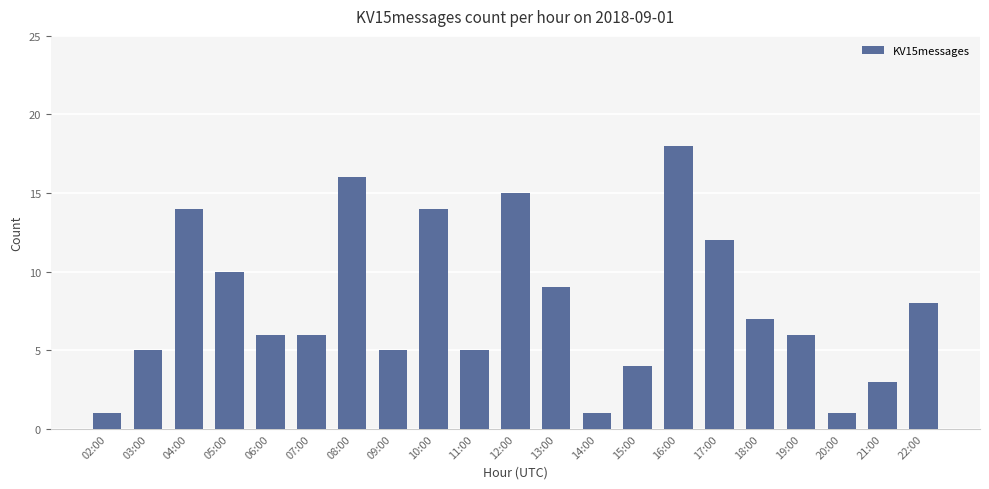

Between 04:00 and 19:00, which is larger?

04:00